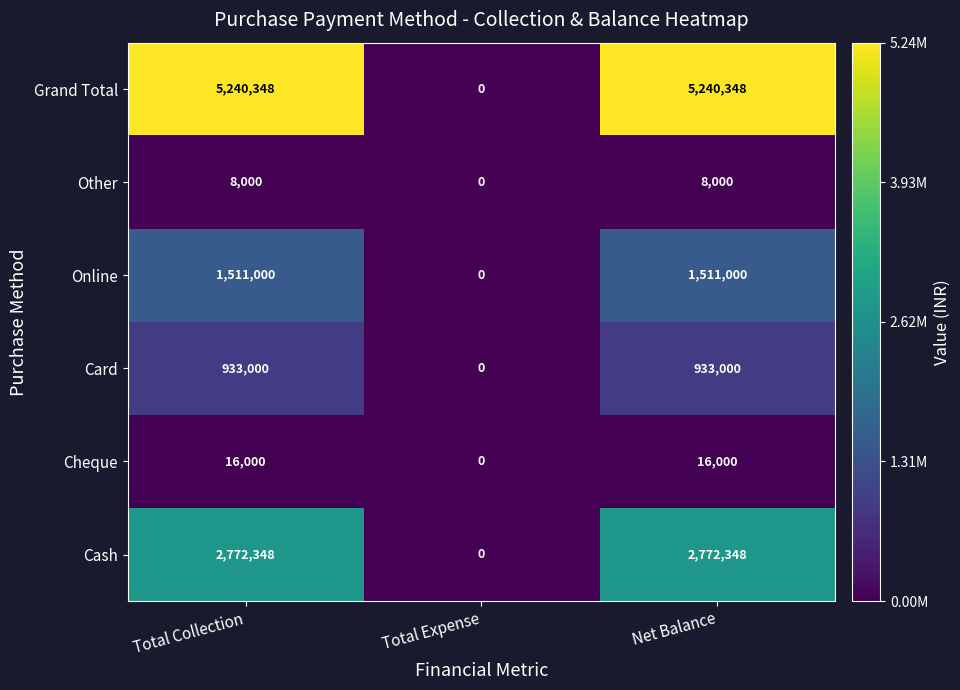

How many Online values are between 0 and 1511000?

3